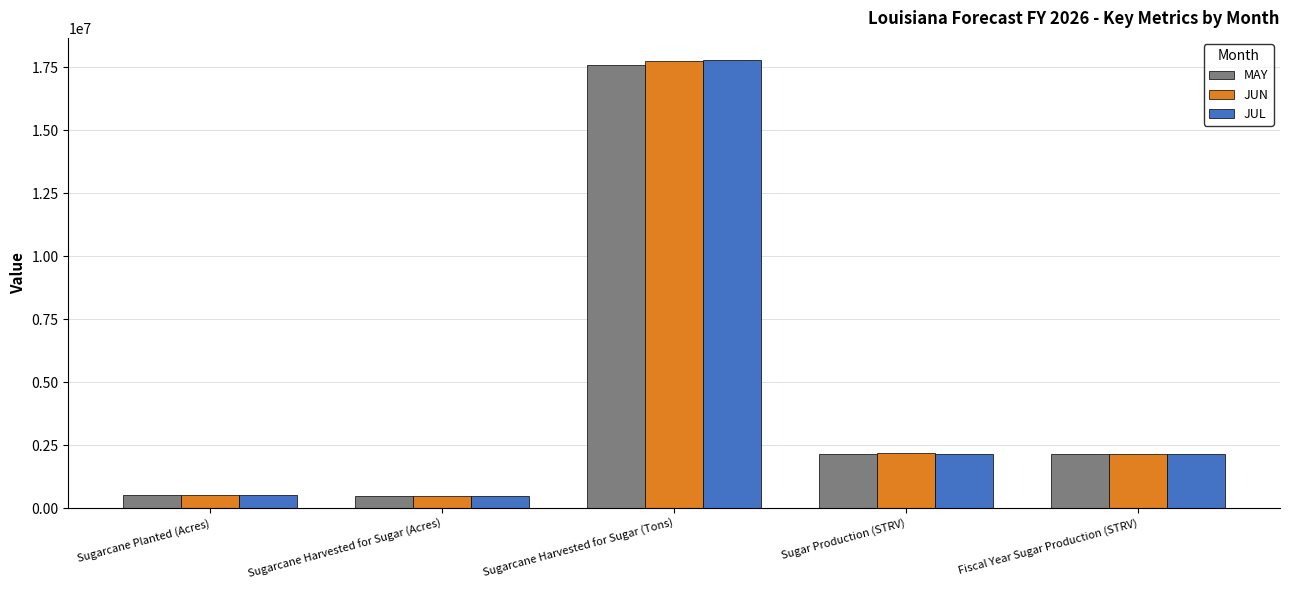

How many values in the JUN series are below 2167055?

2